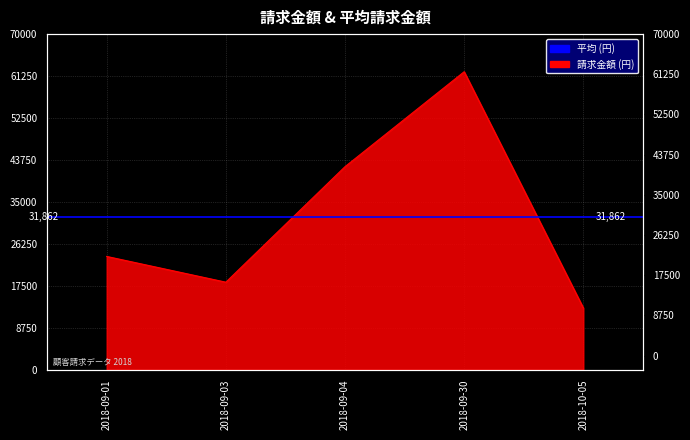

What is the sum of the values at 2018-09-01 and 2018-10-05?

36526